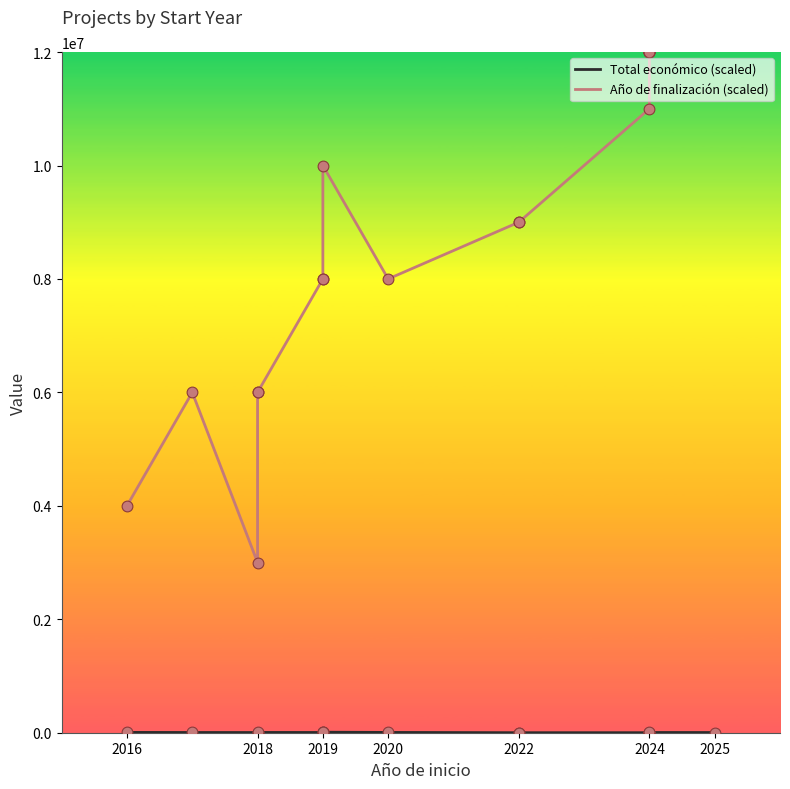

Which series contains the highest Y value?

Año de finalización (scaled)